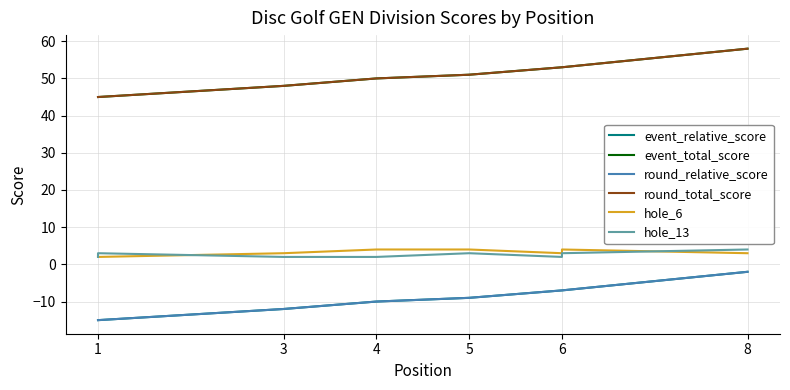

True or false: hole_13 and event_relative_score cross at least once.

False